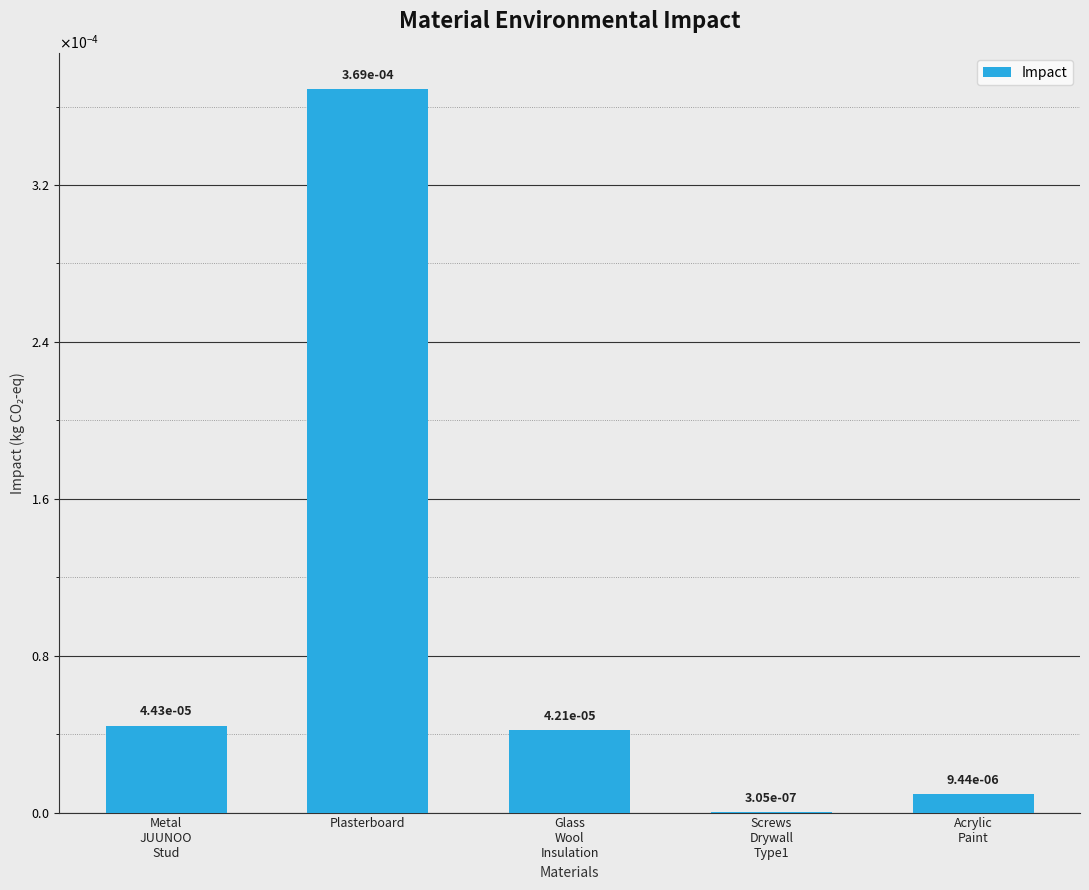

The chart shows a value of 0.0 at Screws
Drywall
Type1. True or false?

True